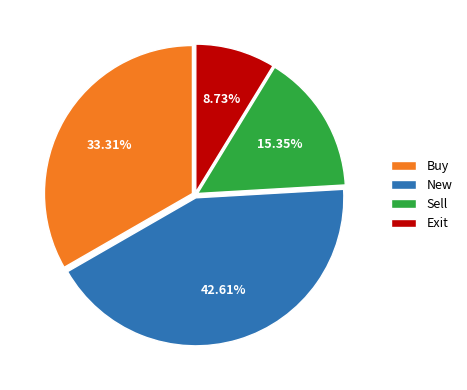

Count the number of slices in the pie.

4